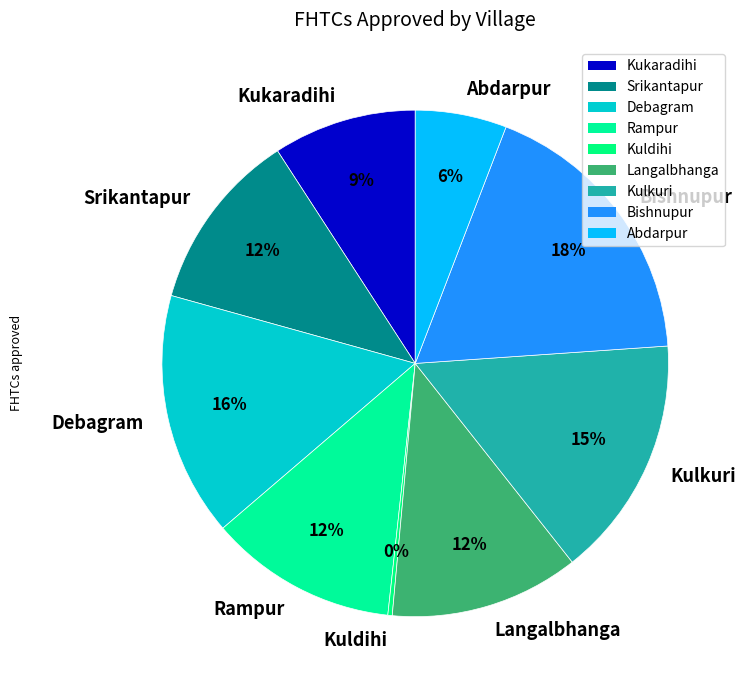

Which has a higher value, Debagram or Kuldihi?

Debagram